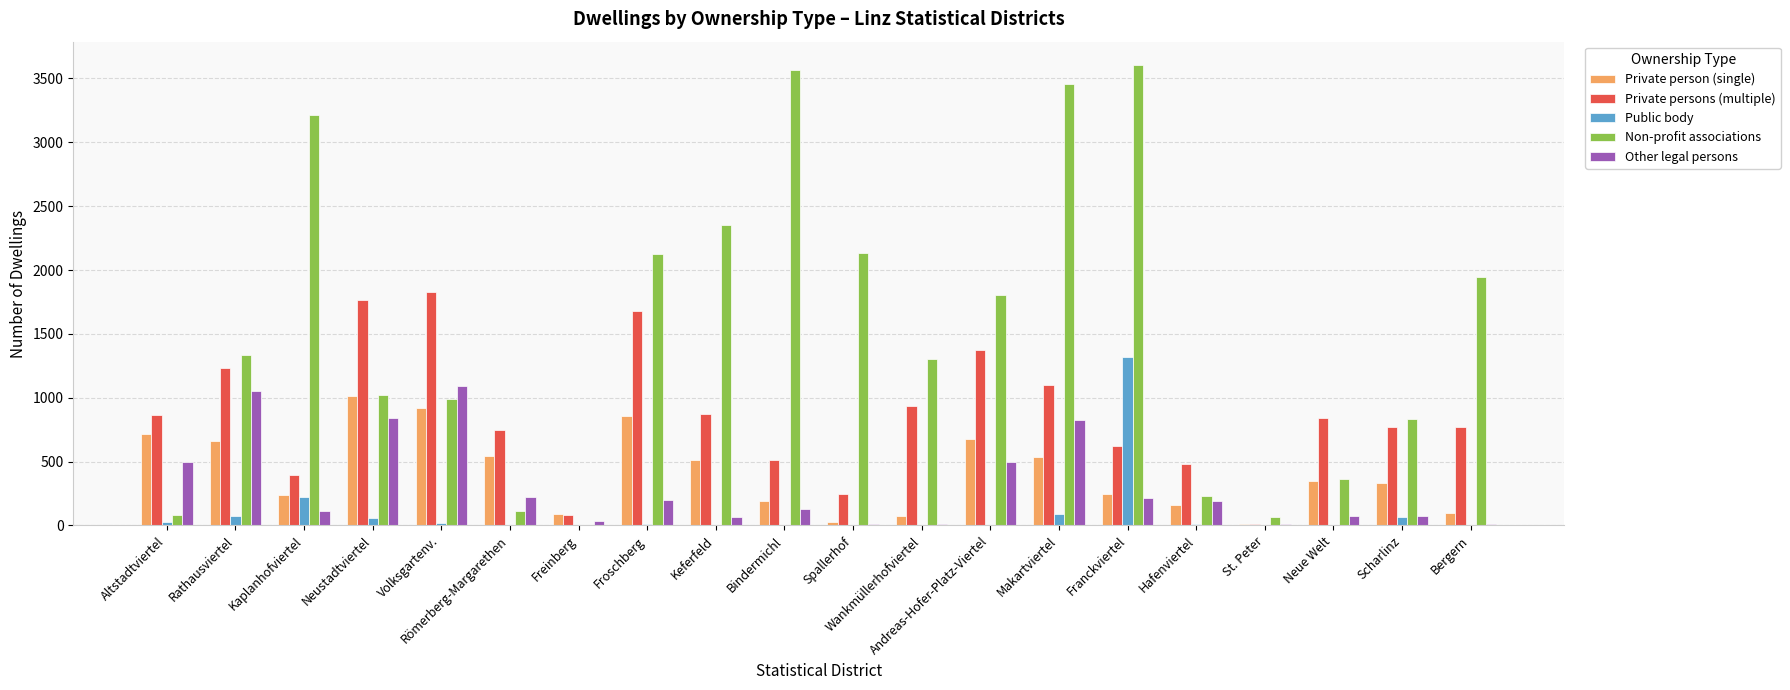

Between Neustadtviertel and Hafenviertel, which series saw the biggest shift?

Private persons (multiple)